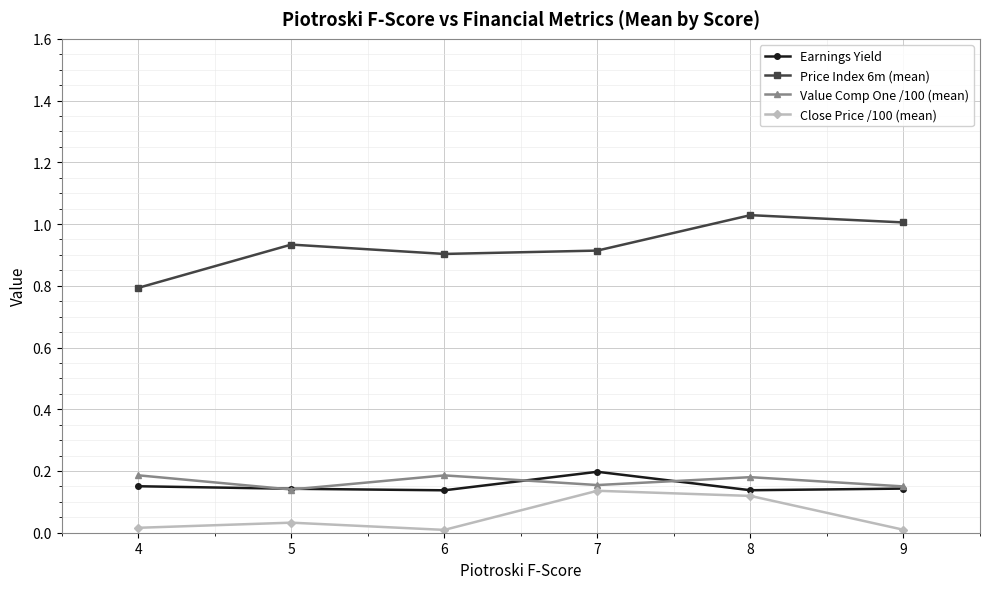

True or false: Price Index 6m (mean) has a value of 1.0 at 8.

True